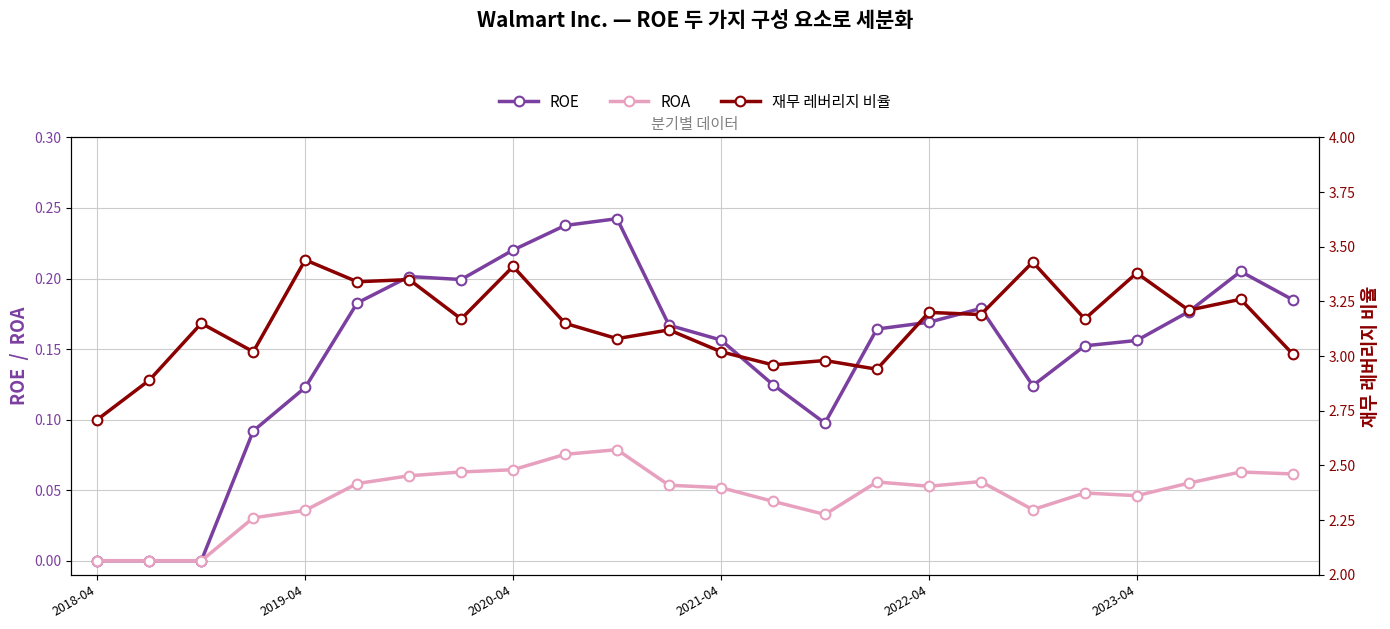

Count the ROE values in the range 0 to 1.

24